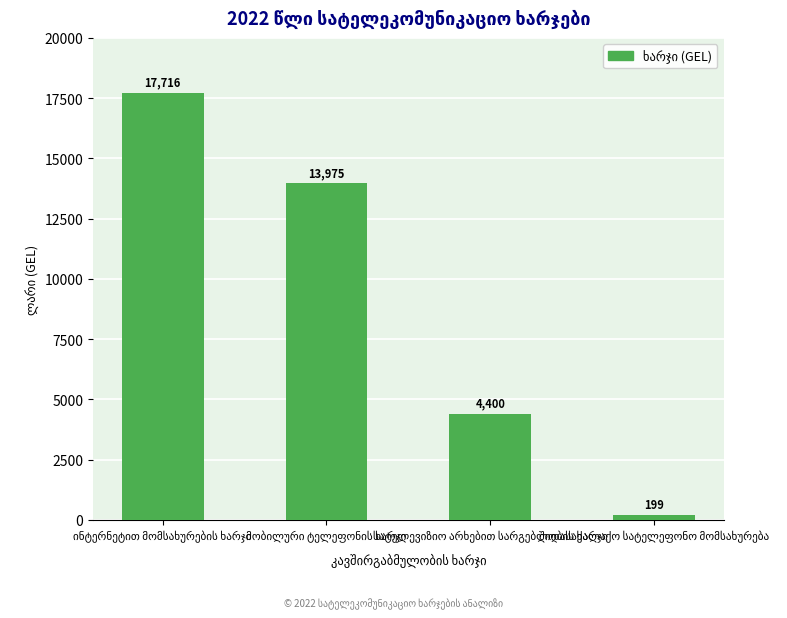

How many values are between 4400 and 17716?

3